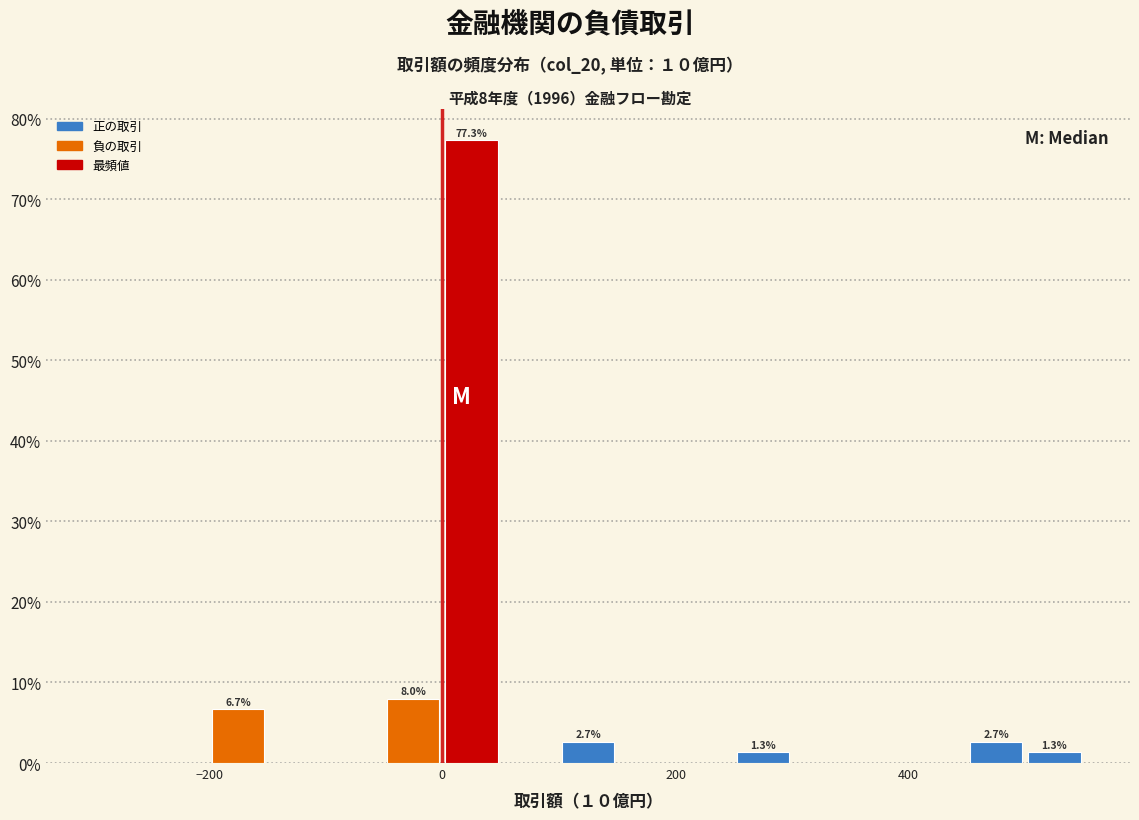

Around what value on the x-axis is the tallest bar? Give the approximate position of its centre, as read against the axis.

20